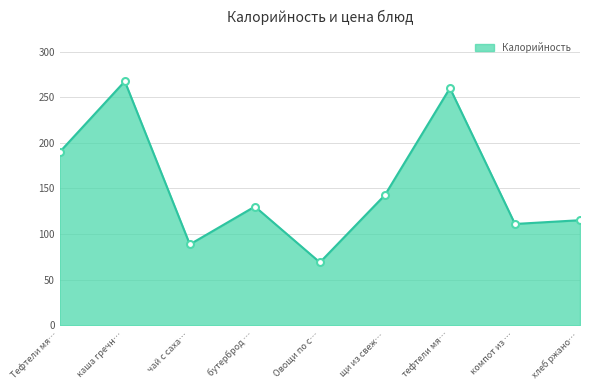

Which has a higher value, Овощи по с… or хлеб ржано…?

хлеб ржано…